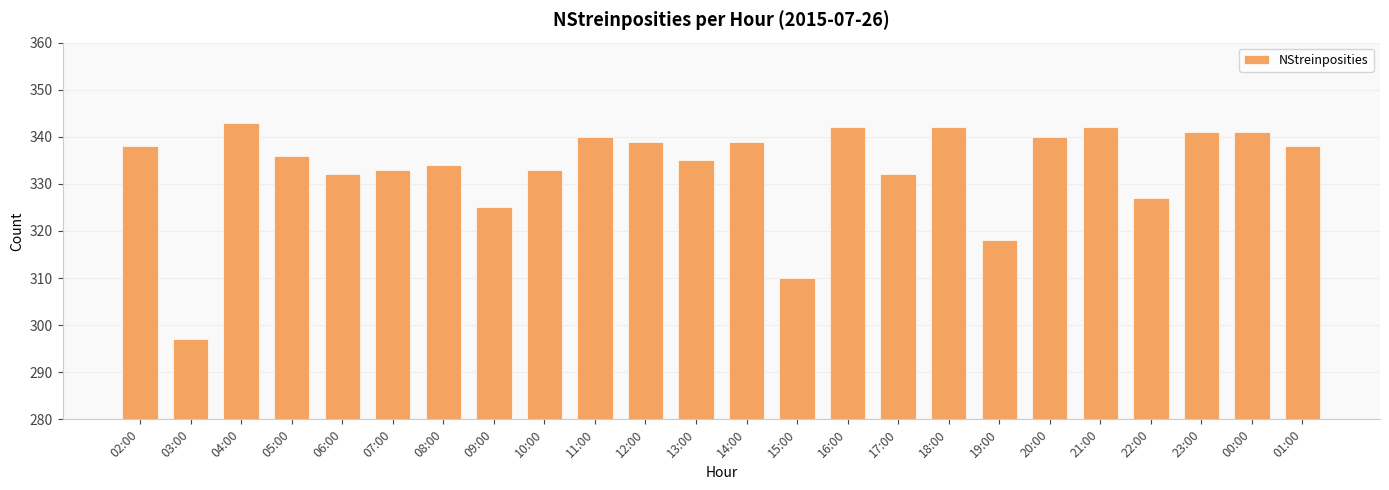

What is the change in value from 03:00 to 09:00?

+28